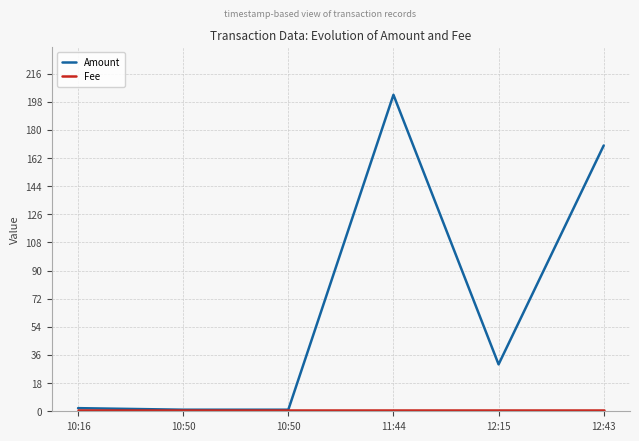

At which category is the sum across all series the highest?

11:44